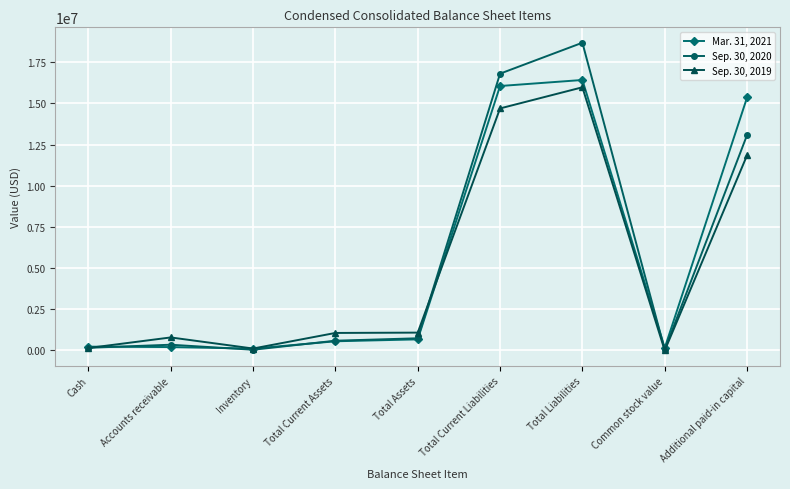

True or false: Mar. 31, 2021 has more than 0 interior local peaks.

True